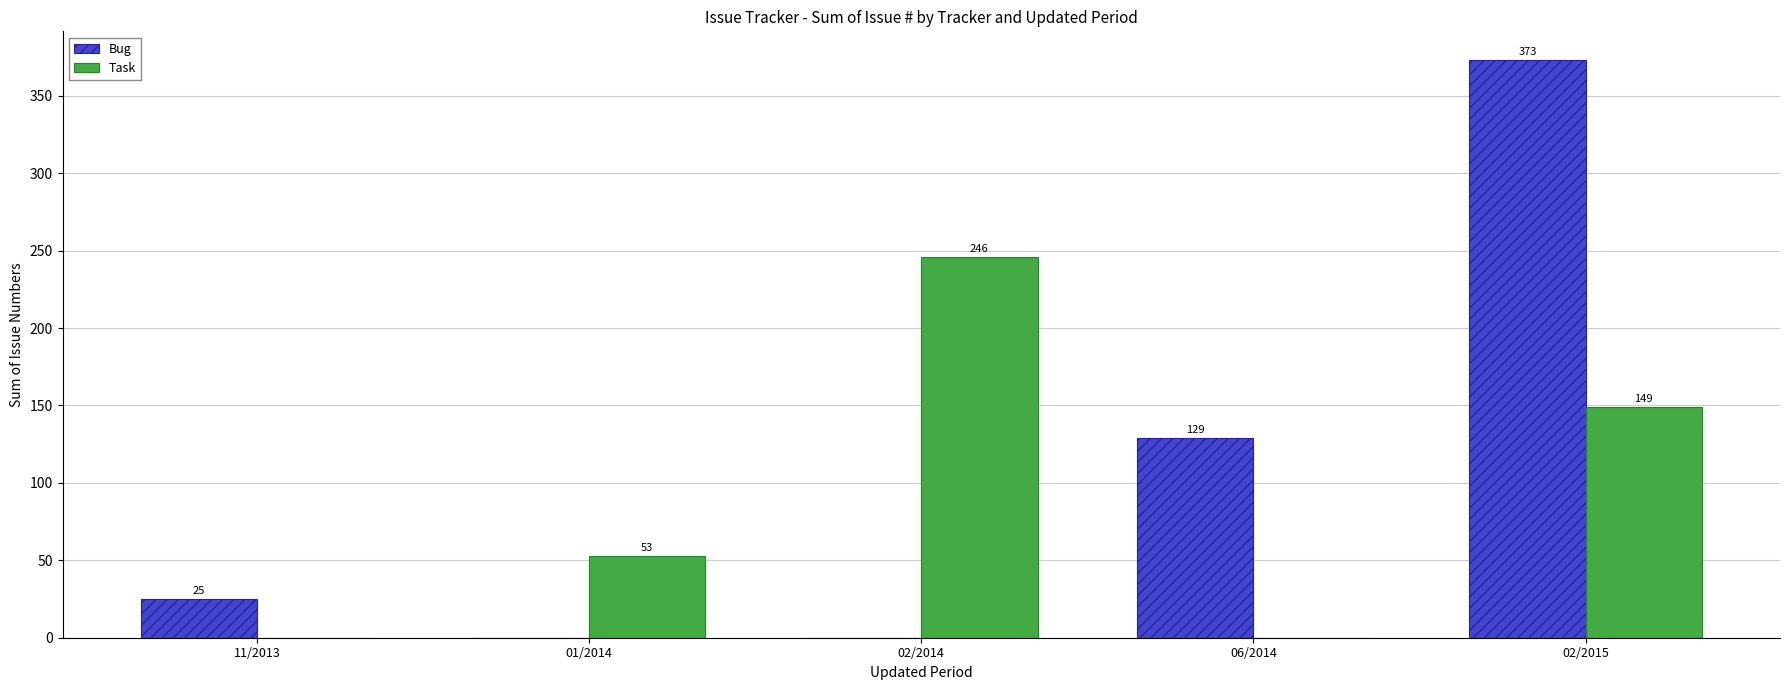

Which series has the largest total across all categories?

Bug